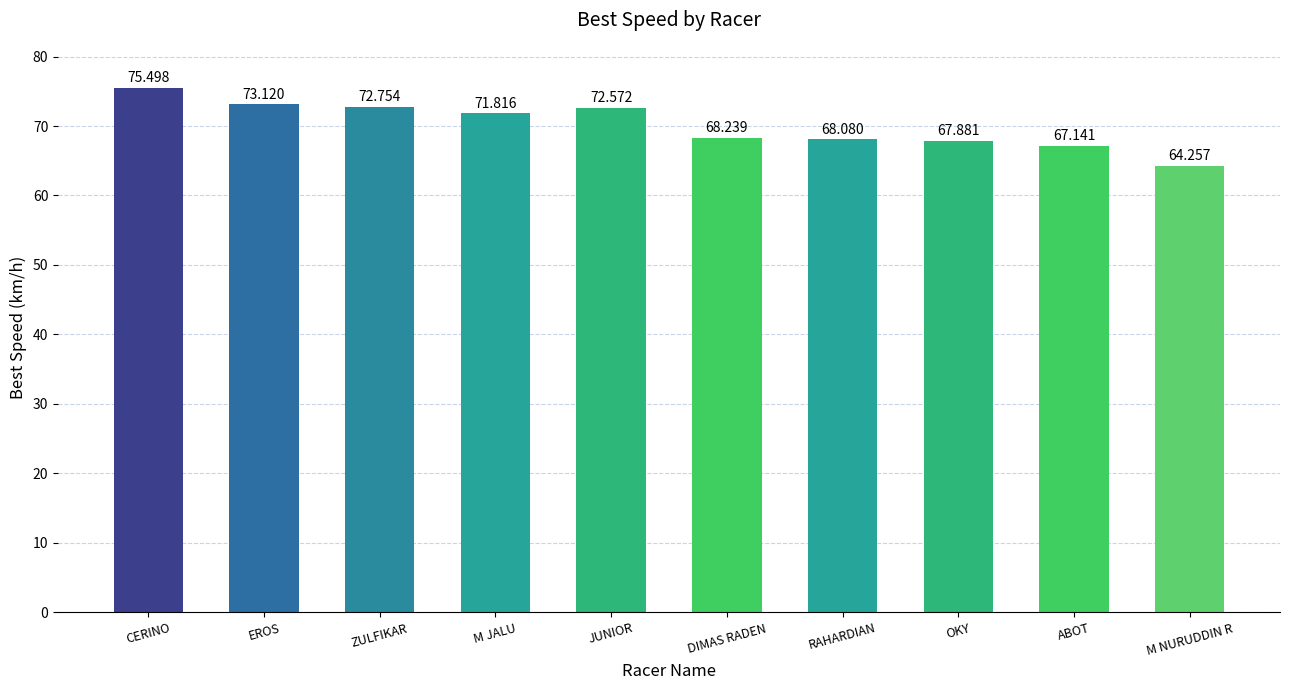

The value at DIMAS RADEN is 68.2. True or false?

True